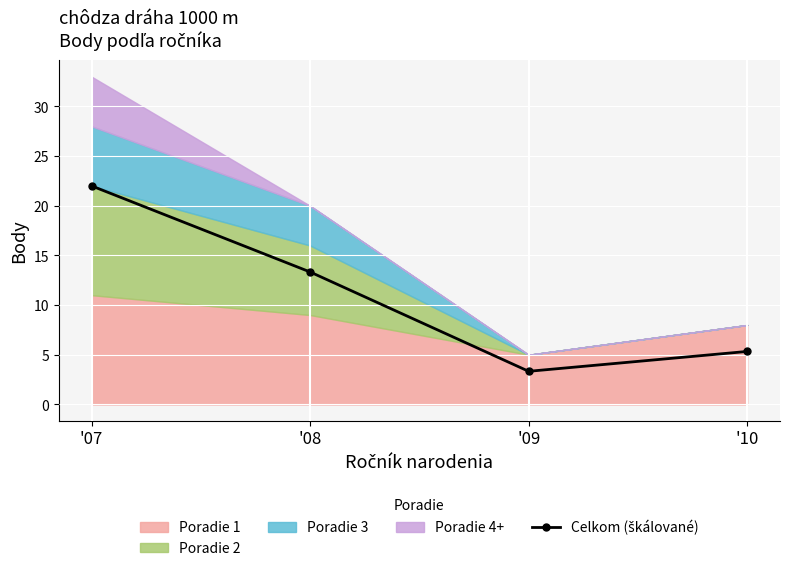

At which category does the data reach its first local valley?

'09